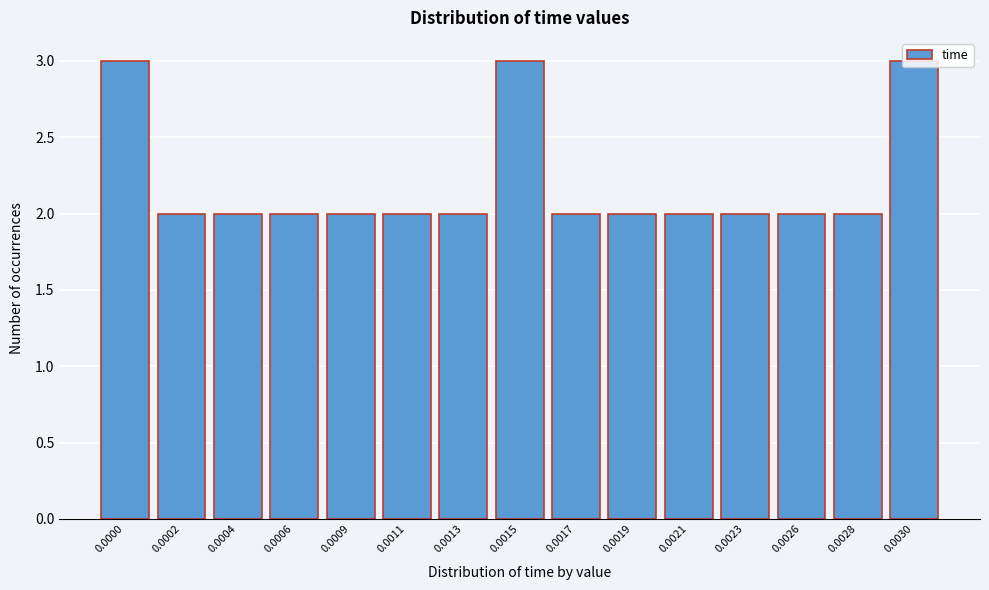

What is the sum of all values?

33